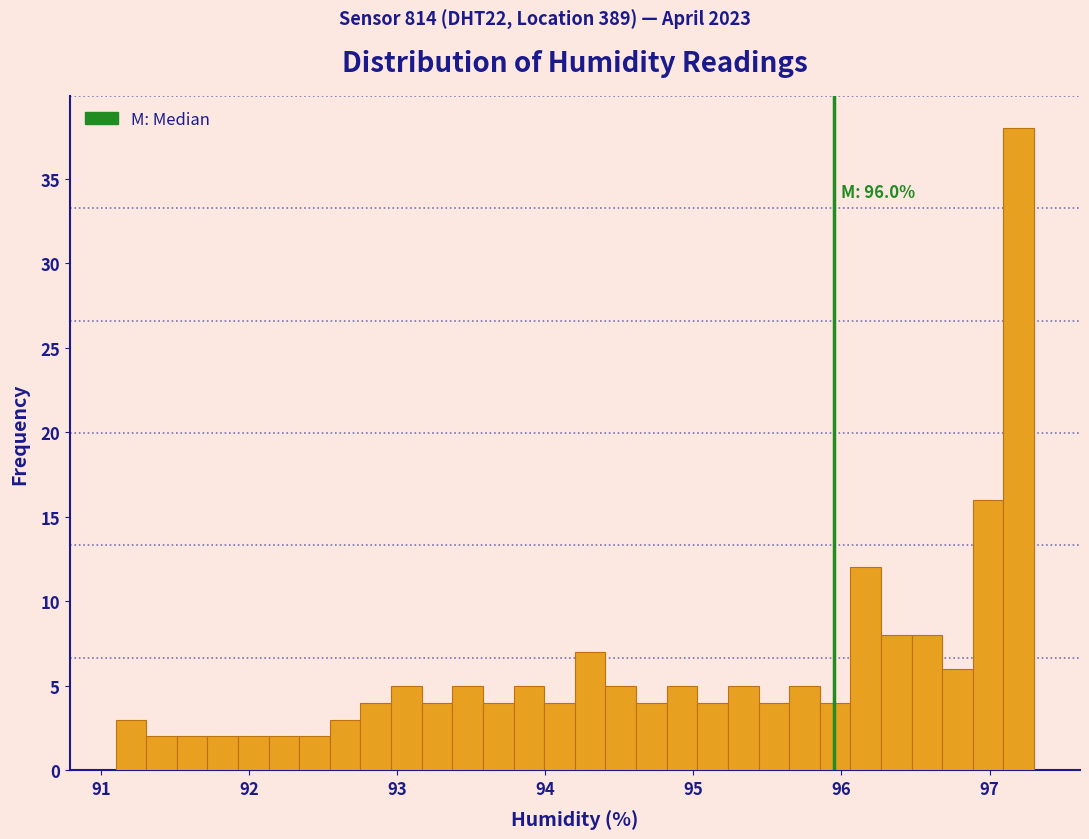

Read against the x-axis, roughly where is the centre of the tallest bar?

97.2